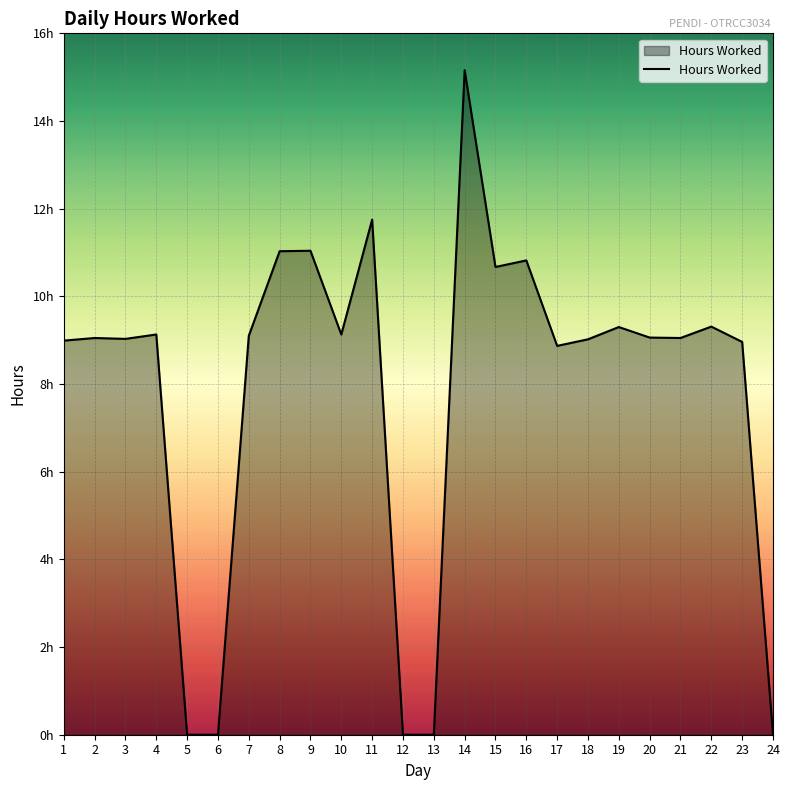

Reading left to right, extract all data points from this chart.

1=9.0	2=9.1	3=9.0	4=9.1	5=0.0	6=0.0	7=9.1	8=11.0	9=11.0	10=9.1	11=11.8	12=0.0	13=0.0	14=15.2	15=10.7	16=10.8	17=8.9	18=9.0	19=9.3	20=9.1	21=9.1	22=9.3	23=9.0	24=0.0